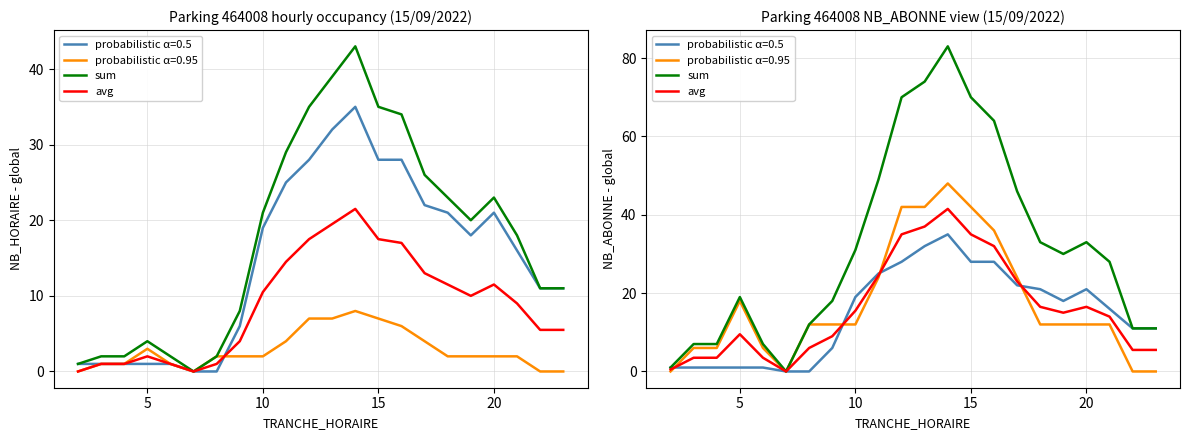

How many positive values does the sum series have?

21